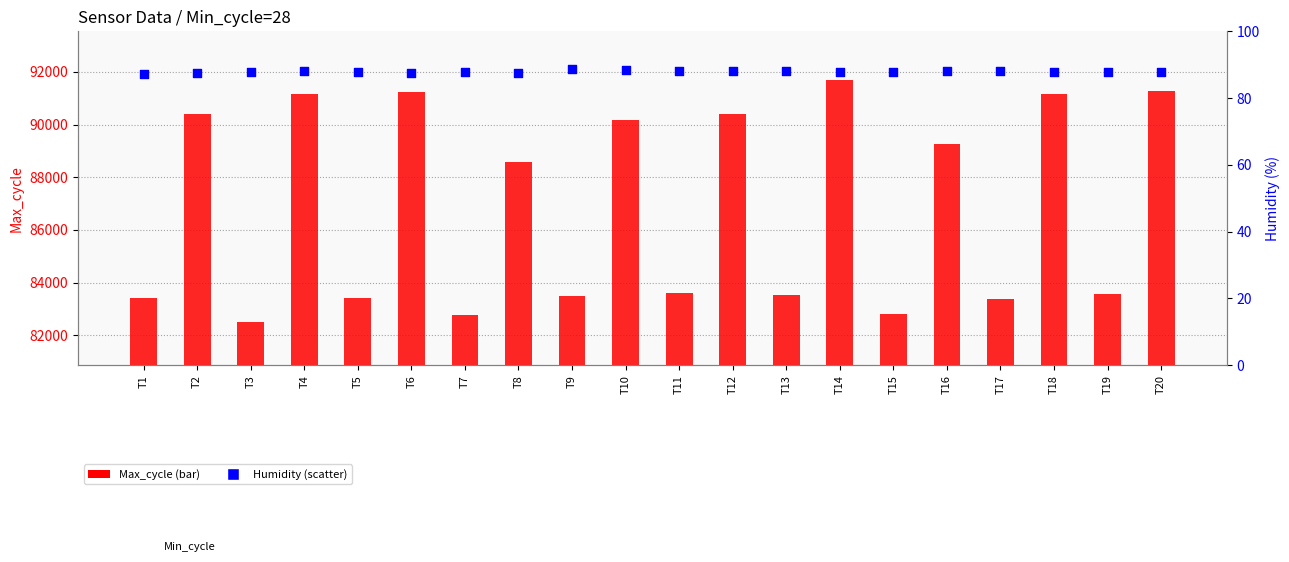

Which series has the widest spread of Y values?

Max_cycle